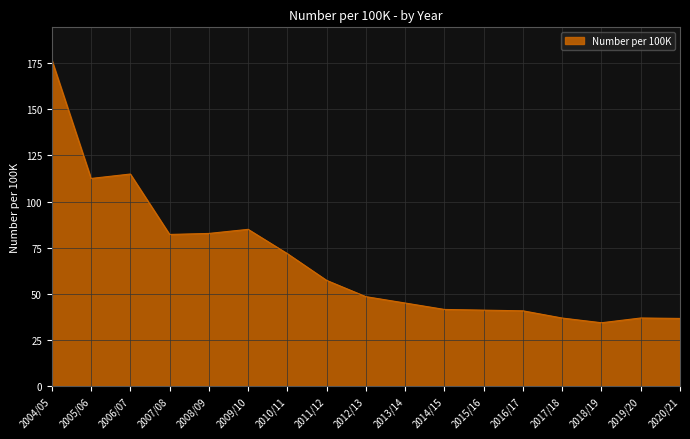

What is the ratio of the value at 2004/05 to the value at 2006/07?

1.5